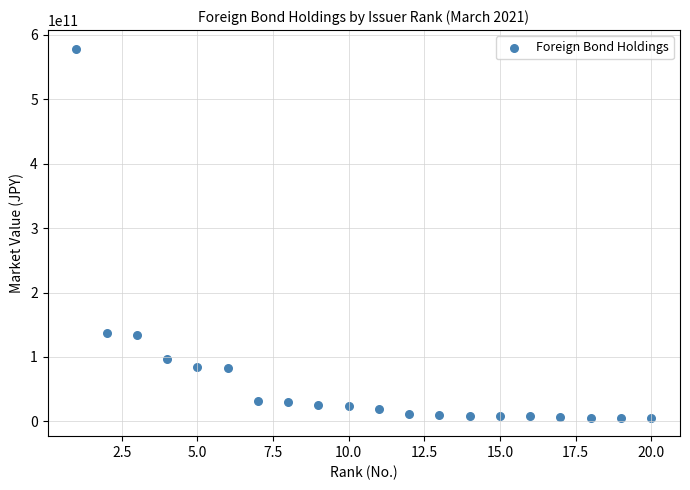

What is the range of X values (max minus min)?

19